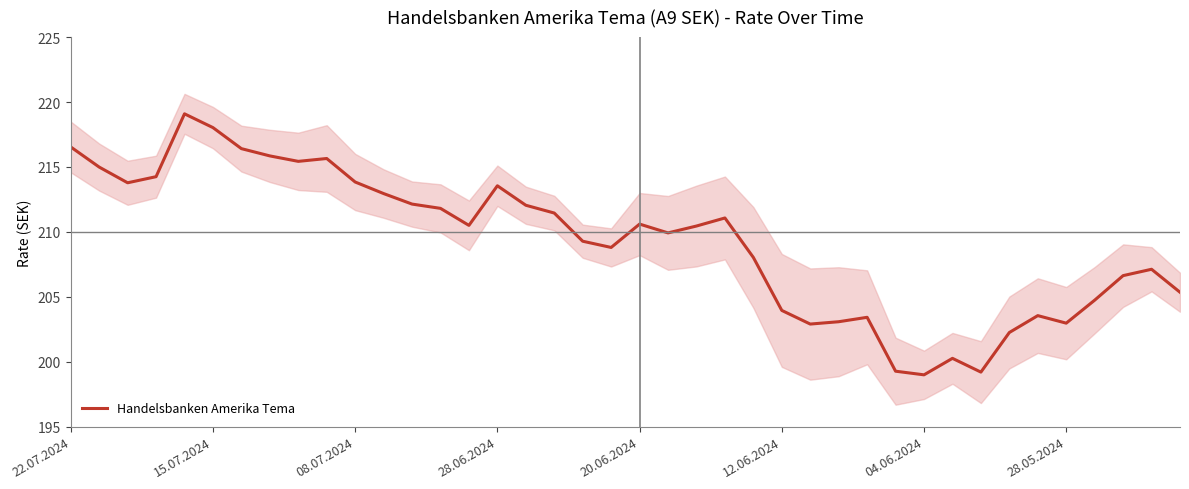

How many categories are shown in the chart?

40